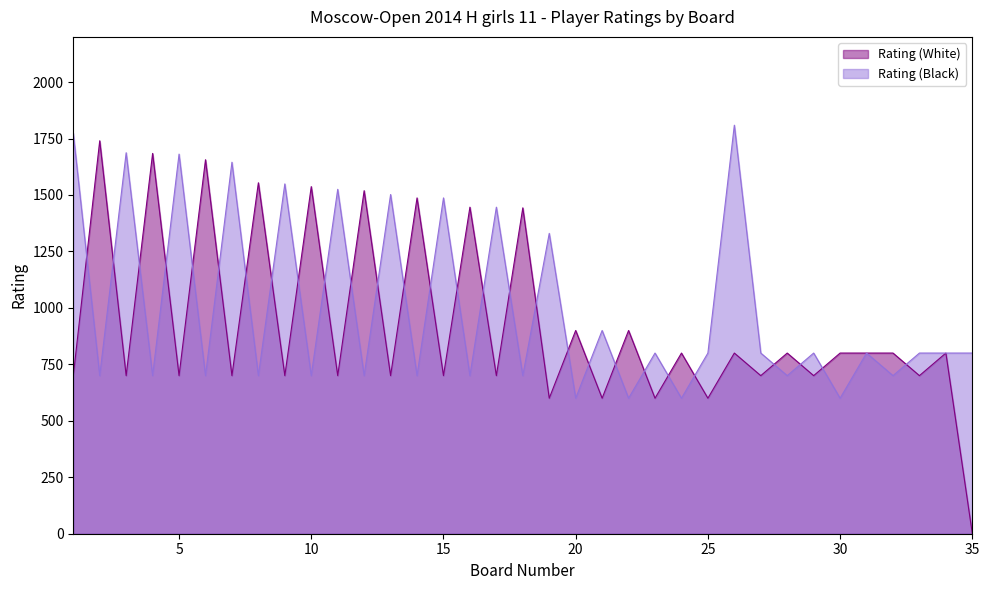

The value of Rating (White) at 29 is 700. True or false?

True